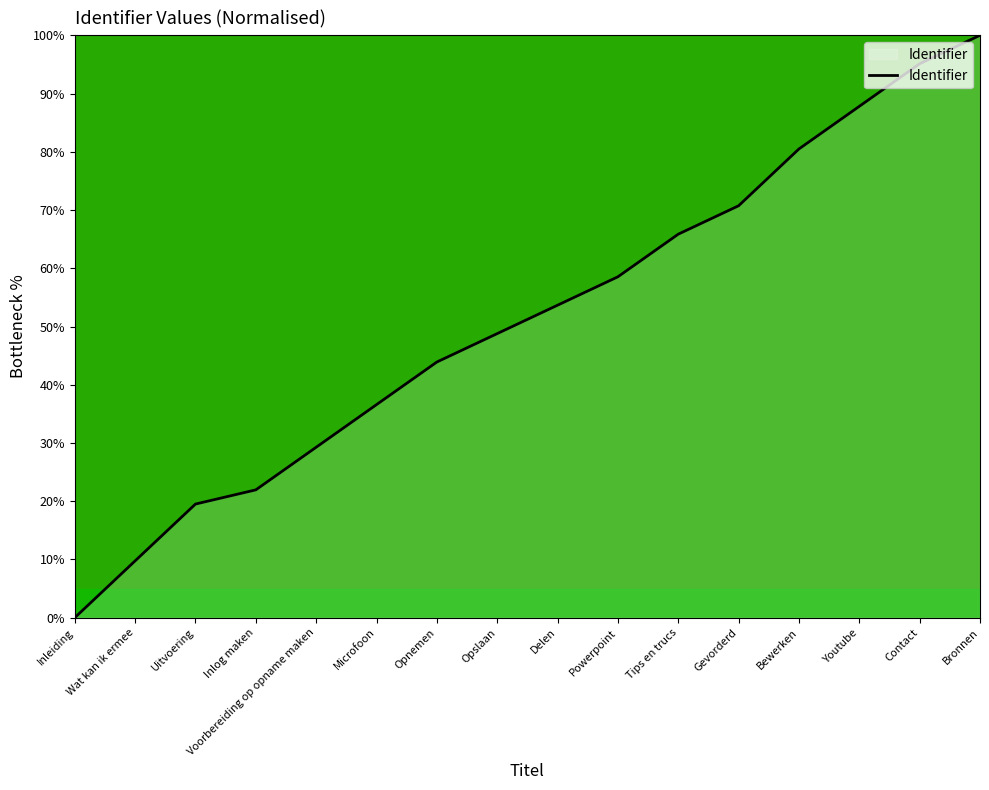

What is the change in value from Voorbereiding op opname maken to Youtube?

+58.5